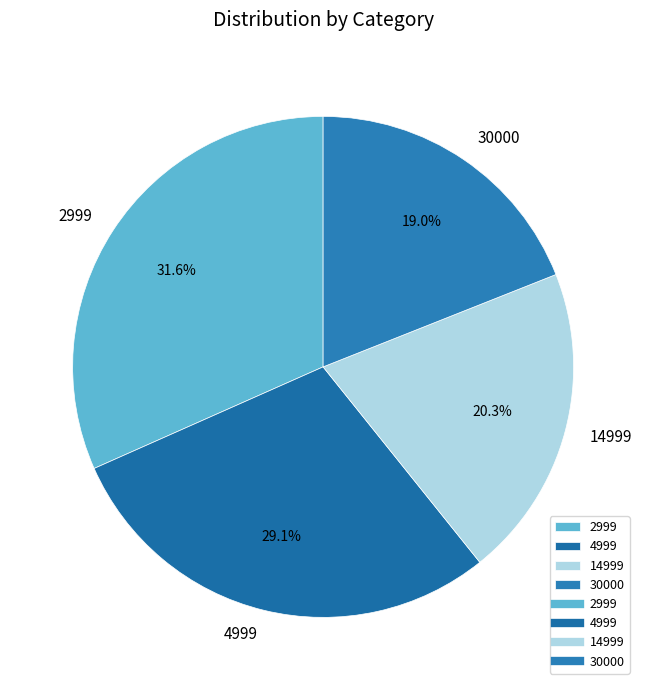

Rank the categories by value from lowest to highest.

30000, 14999, 4999, 2999